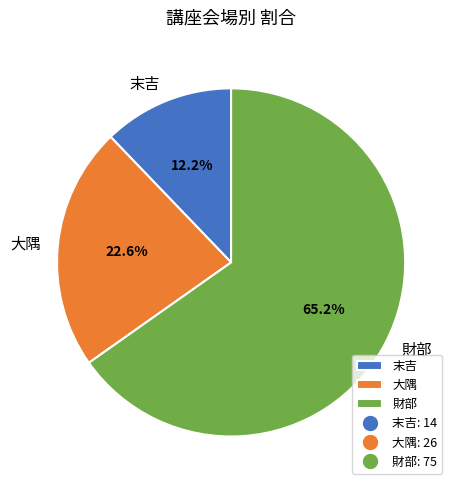

Is there a majority slice in this chart?

Yes